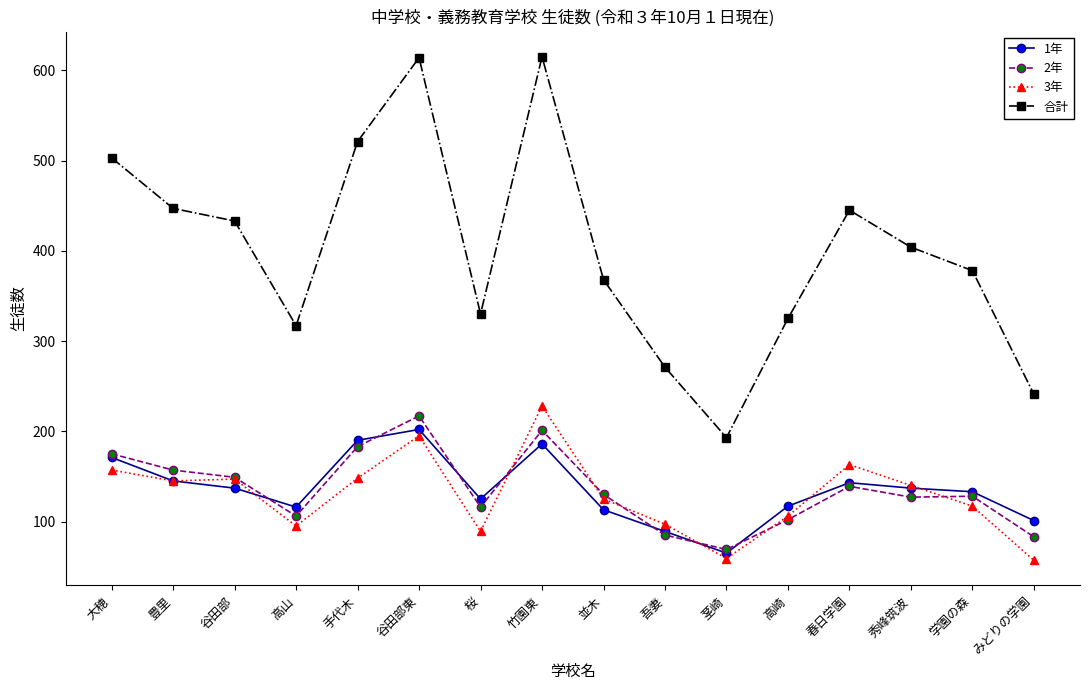

True or false: 1年 has a value of 60 at 吾妻.

False